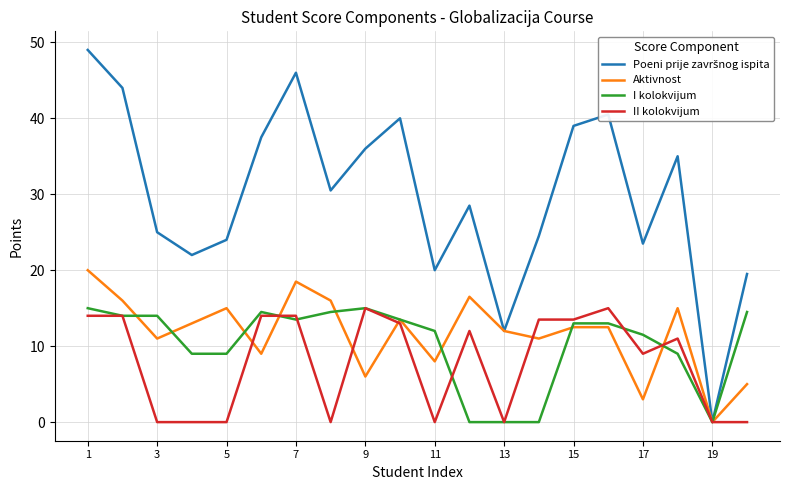

Does the chart have visible grid lines?

Yes